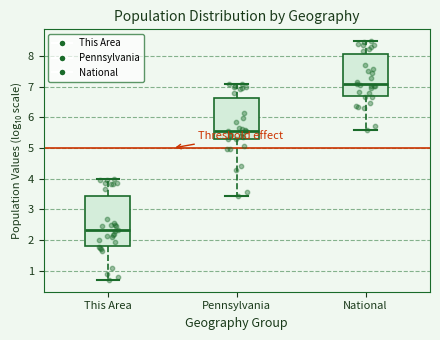

Which box has the highest median line?

National